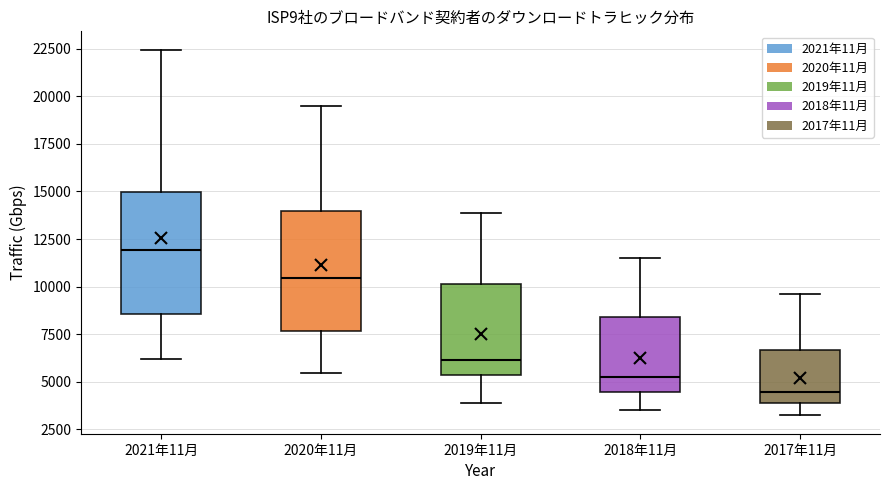

Where is the lower edge of the box for 2018年11月 on the y-axis? The values are not printed on the chart, so give them approximately, as read against the axis.

4500